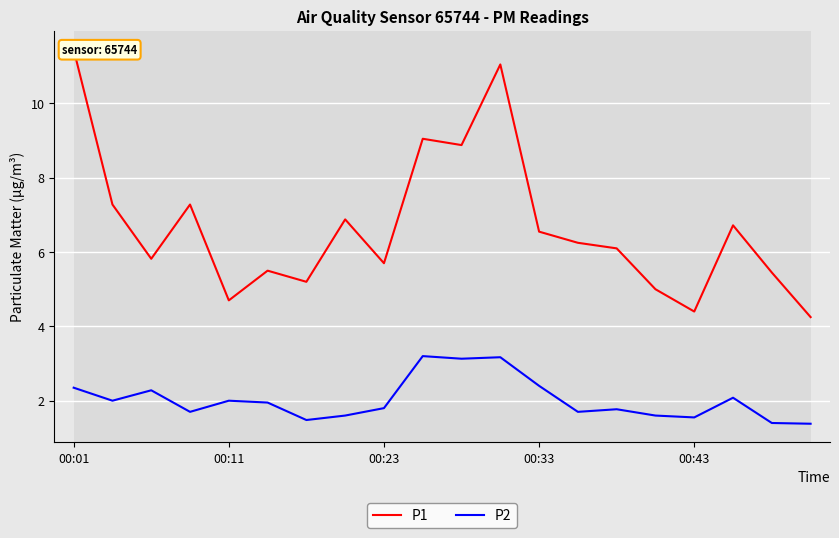

Is it true that P1 equals 8.9 at 10?

True